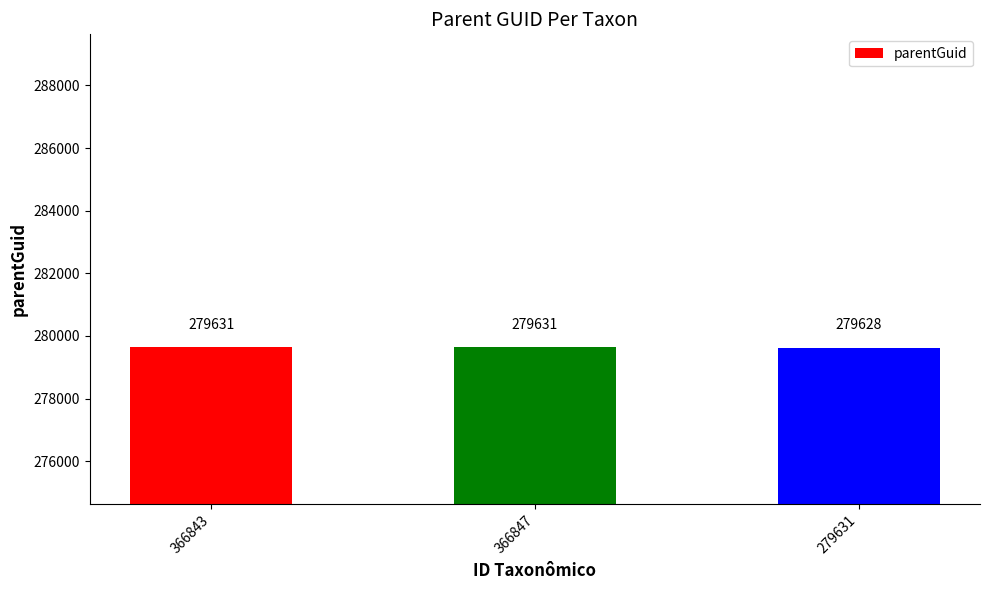

What is the ratio of the value at 279631 to the value at 366847?

1.0